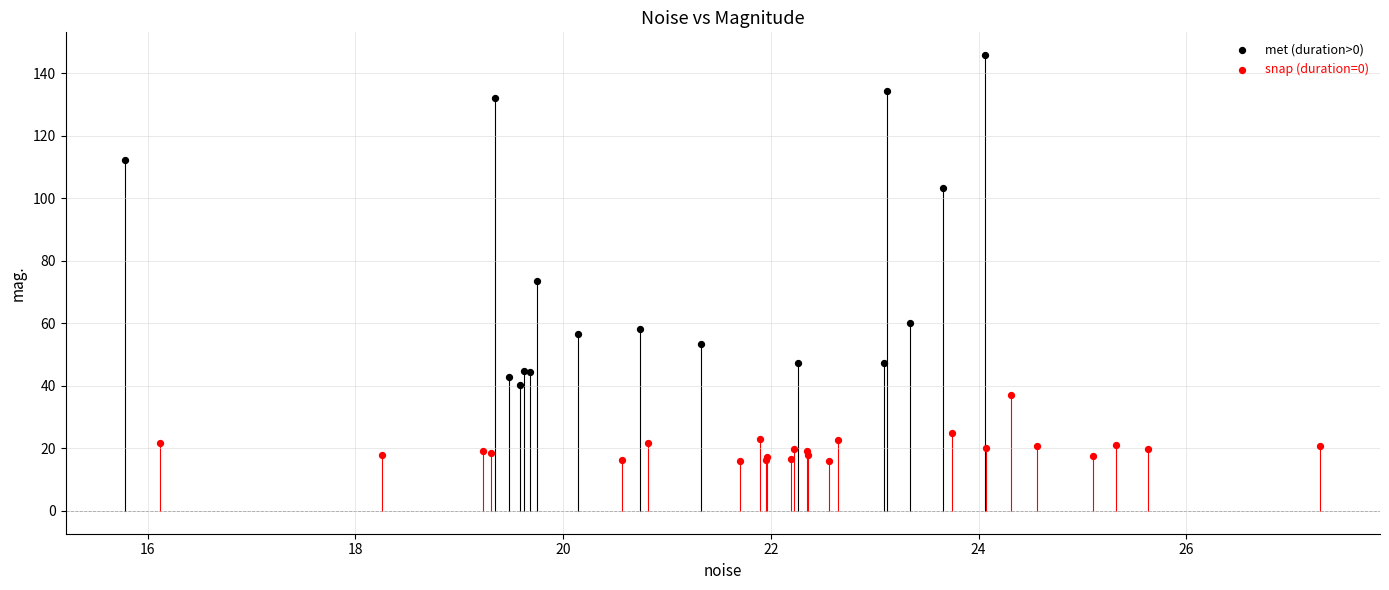

Which series has the widest spread of Y values?

met (duration>0)